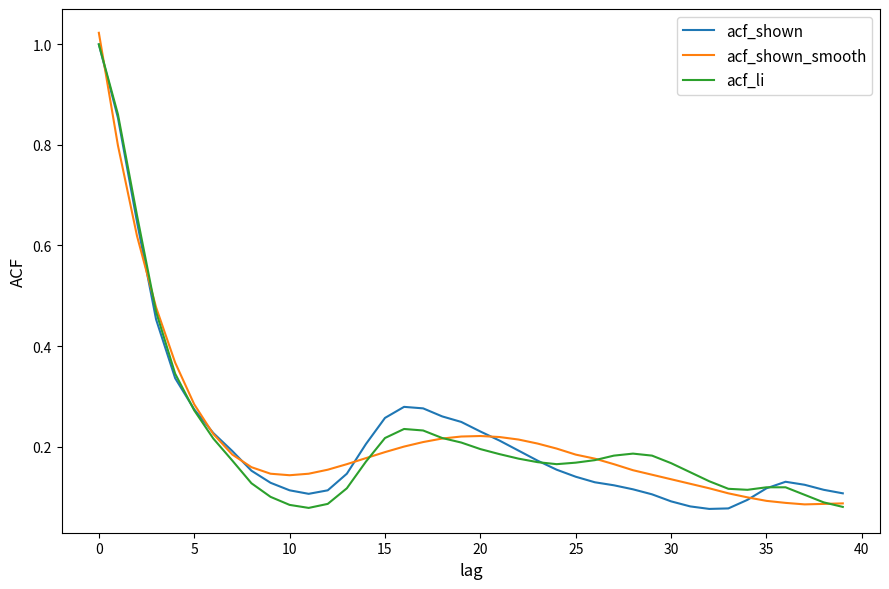

What is the greatest value displayed?

1.0